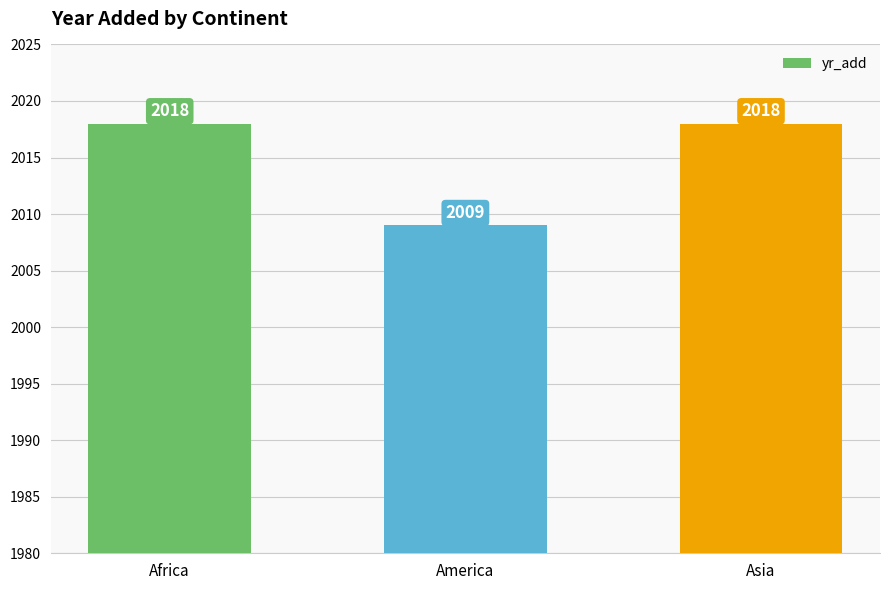

What is the change in value from America to Asia?

+9